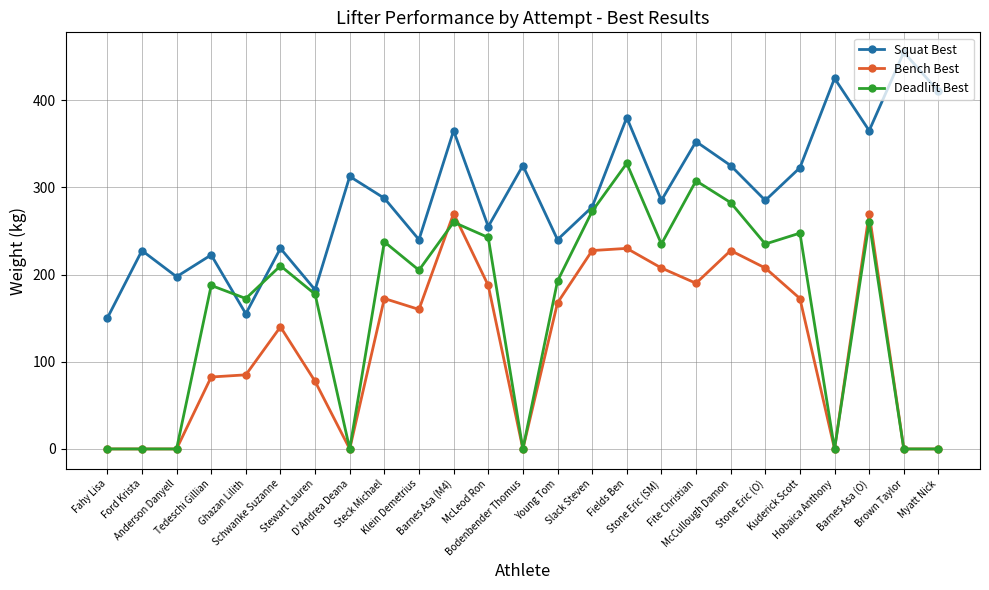

How many intersections are there between Squat Best and Deadlift Best?

2